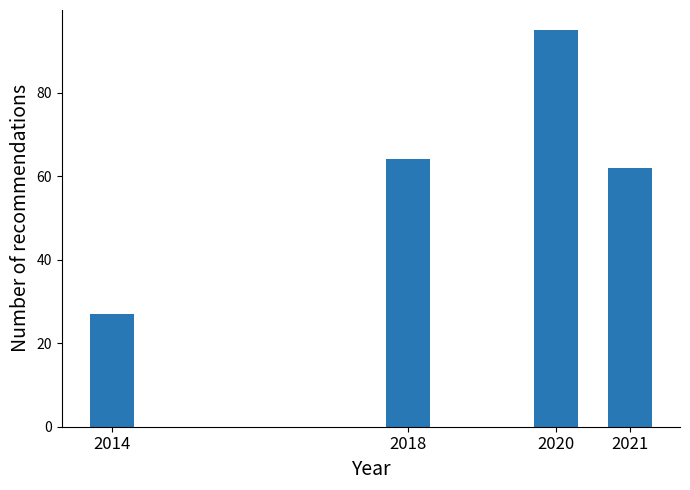

Reading left to right, transcribe all the data shown in this chart.

2014=27	2018=64	2020=95	2021=62